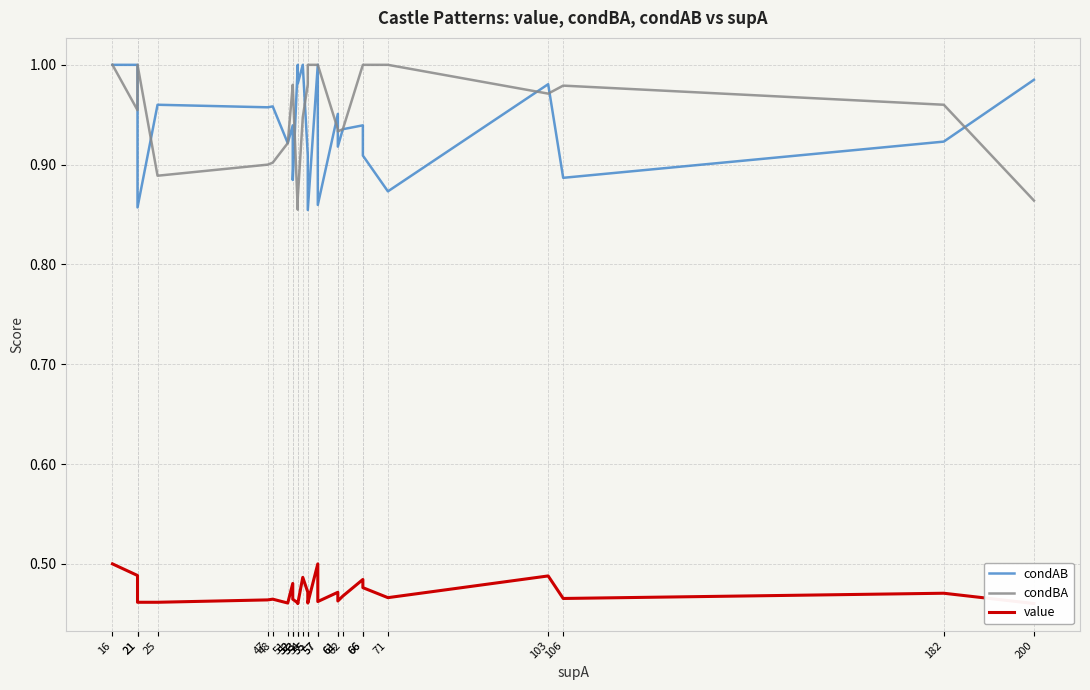

Which series has the widest spread of values?

condAB